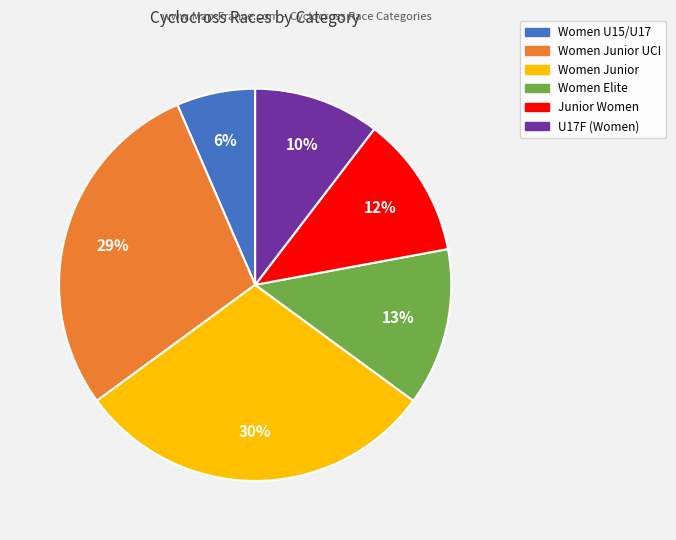

Count the number of slices in the pie.

6